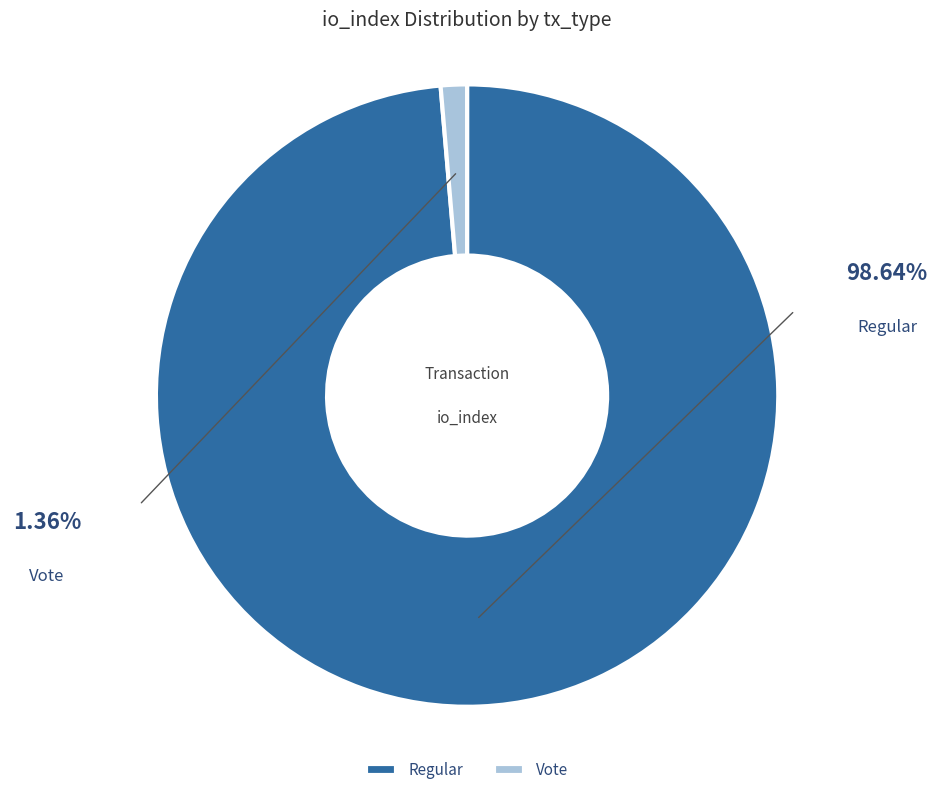

Which category has the smallest portion of the pie?

Vote (io_index=2)